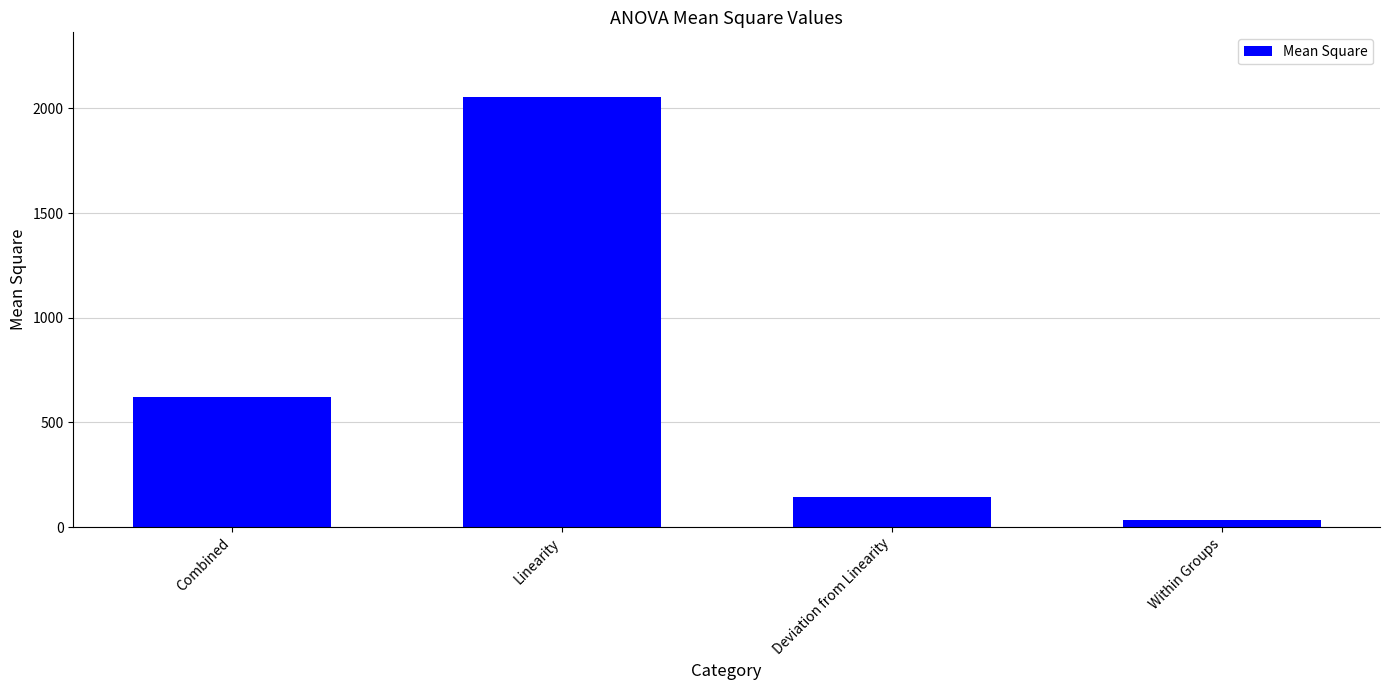

Which has a higher value, Combined or Within Groups?

Combined